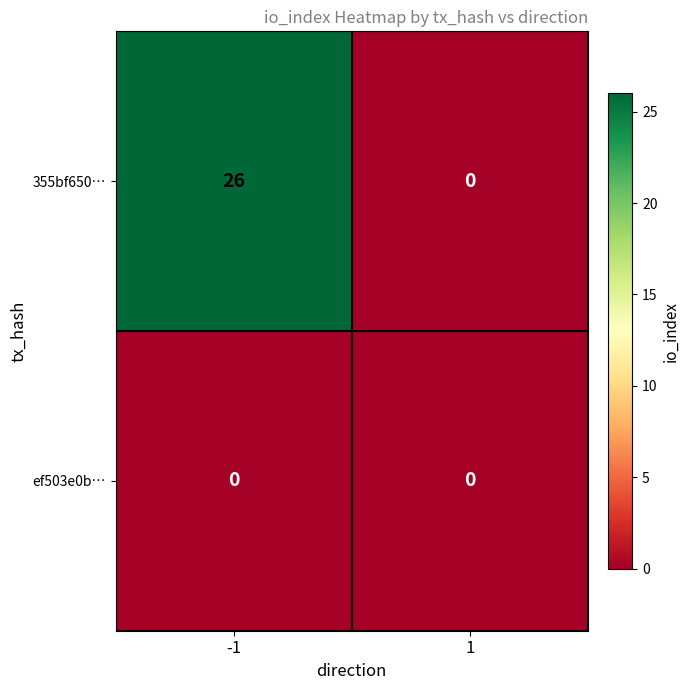

What is the maximum value shown in the chart?

26